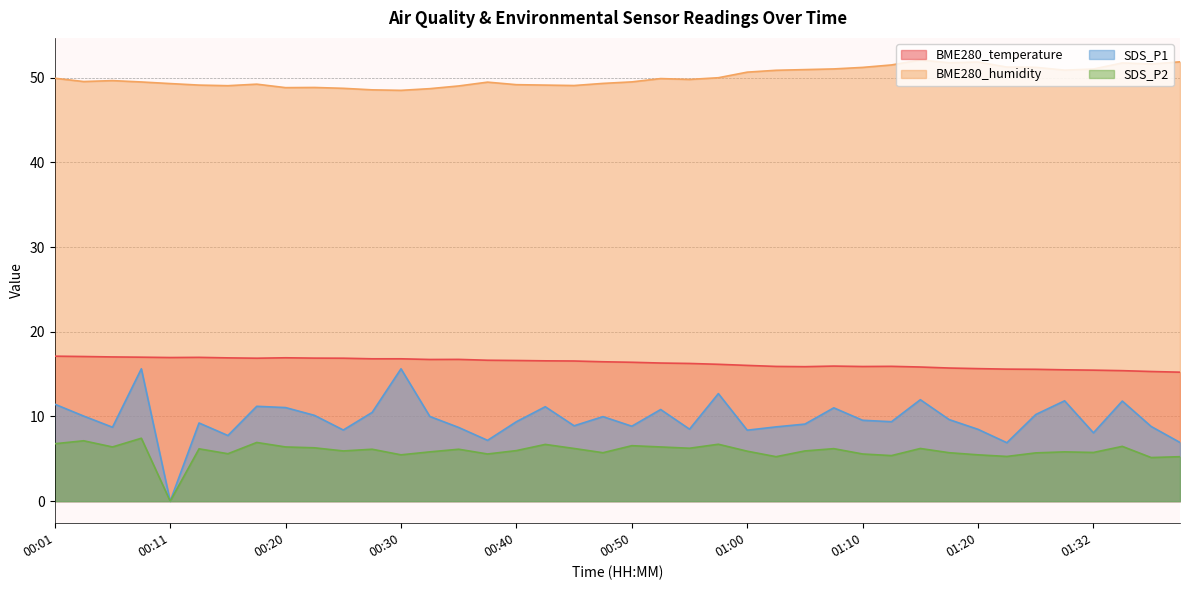

Which series has the largest total across all categories?

BME280_humidity